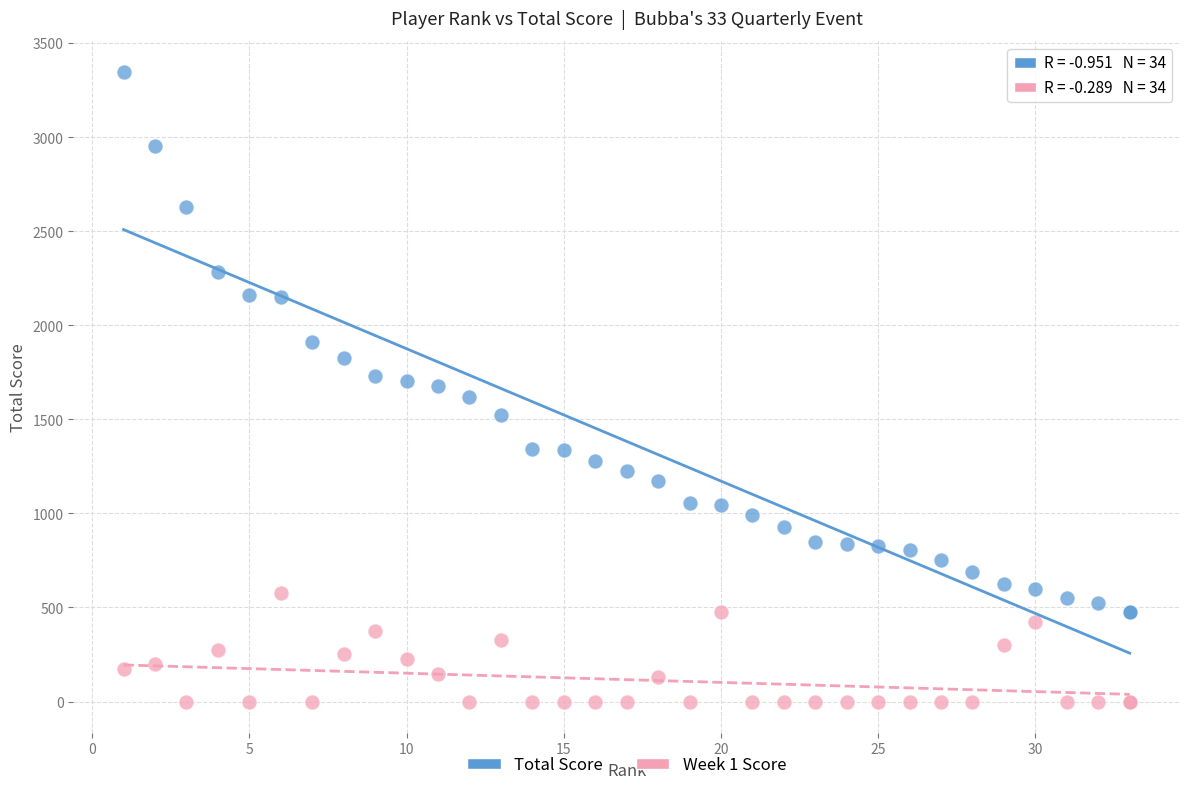

Which series reaches the maximum Y coordinate?

Total Score